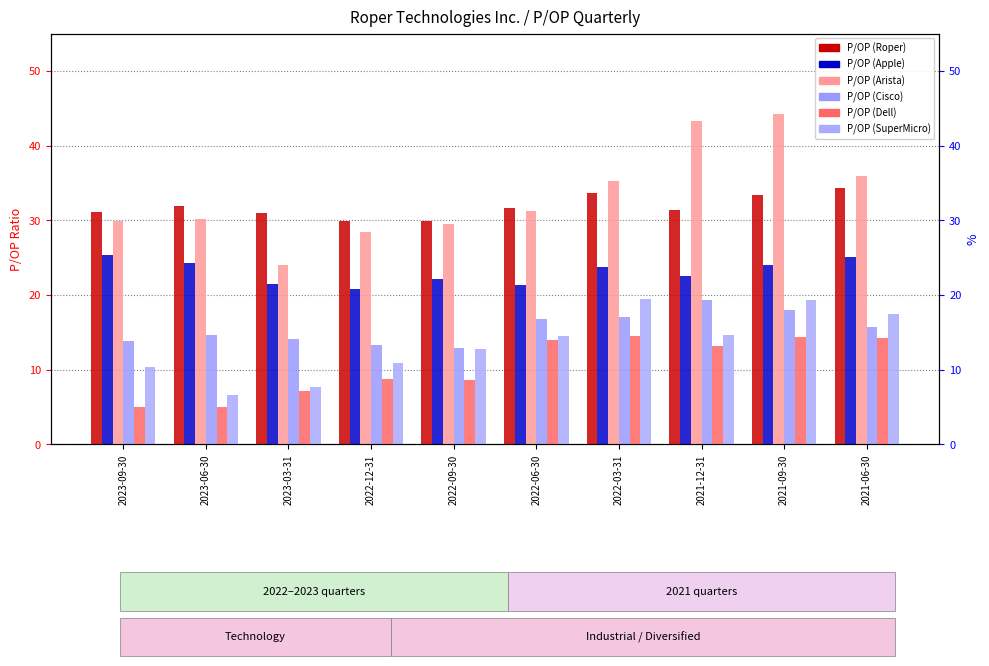

List the series in order of their peak value, lowest first.

P/OP (Dell), P/OP (Cisco), P/OP (SuperMicro), P/OP (Apple), P/OP (Roper), P/OP (Arista)